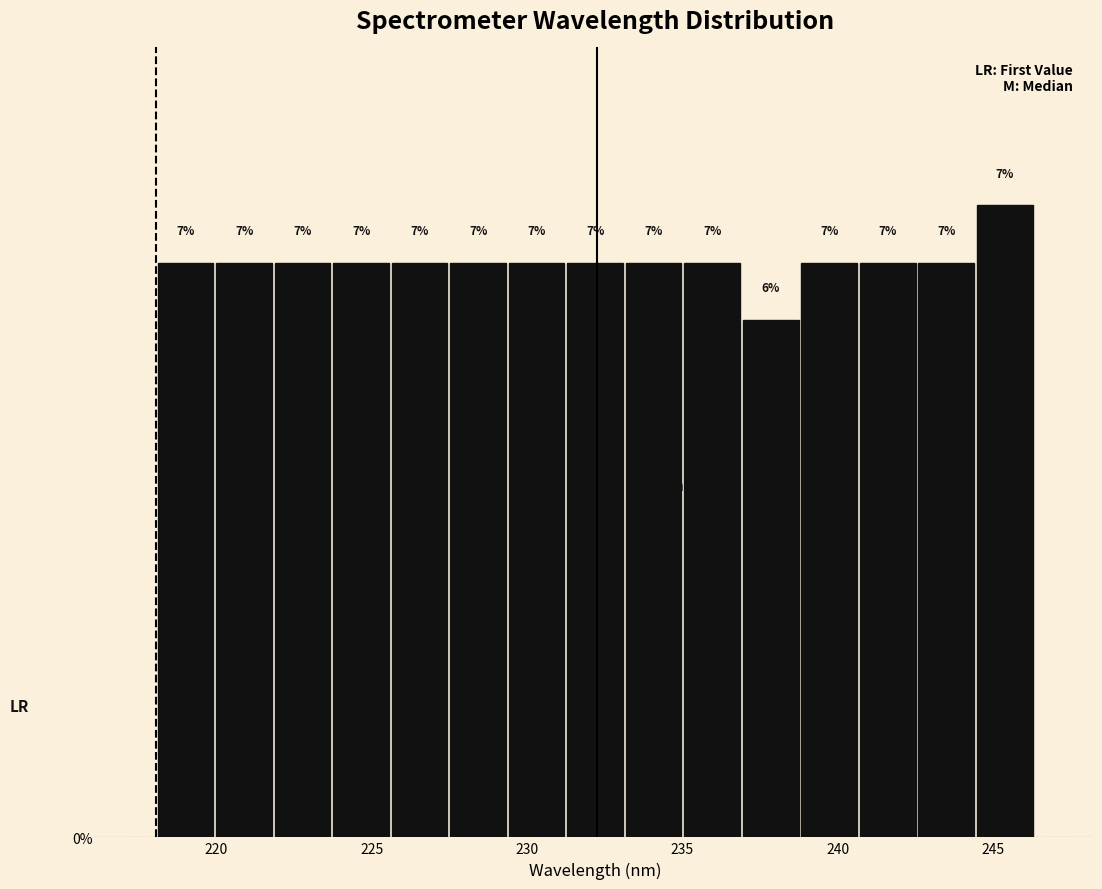

Read against the x-axis, roughly where is the centre of the tallest bar?

245.5